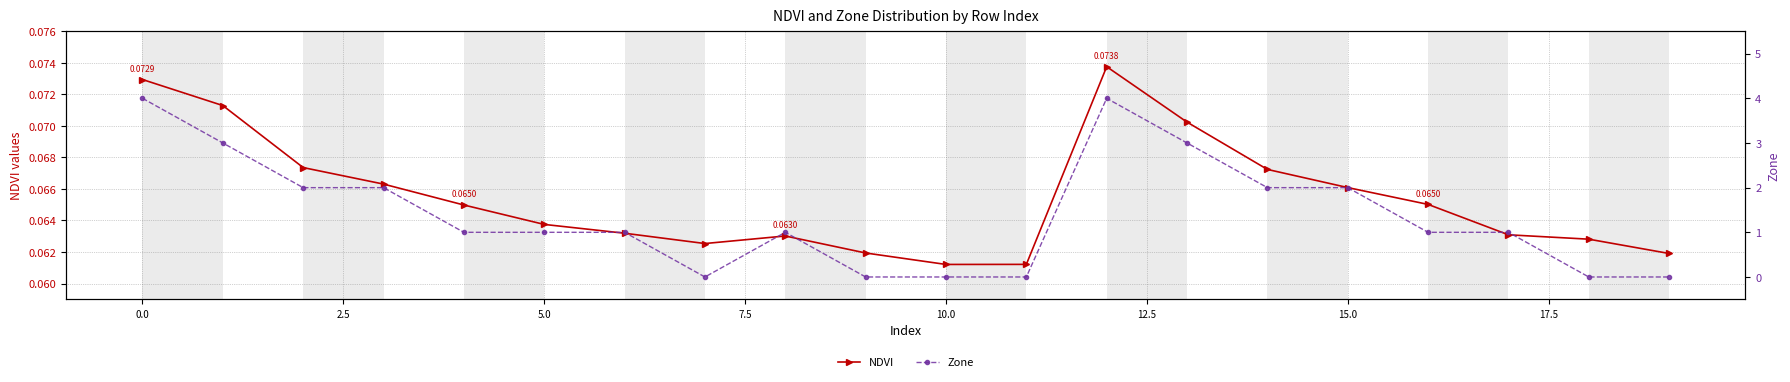

How many intersections are there between Zone and NDVI?

5